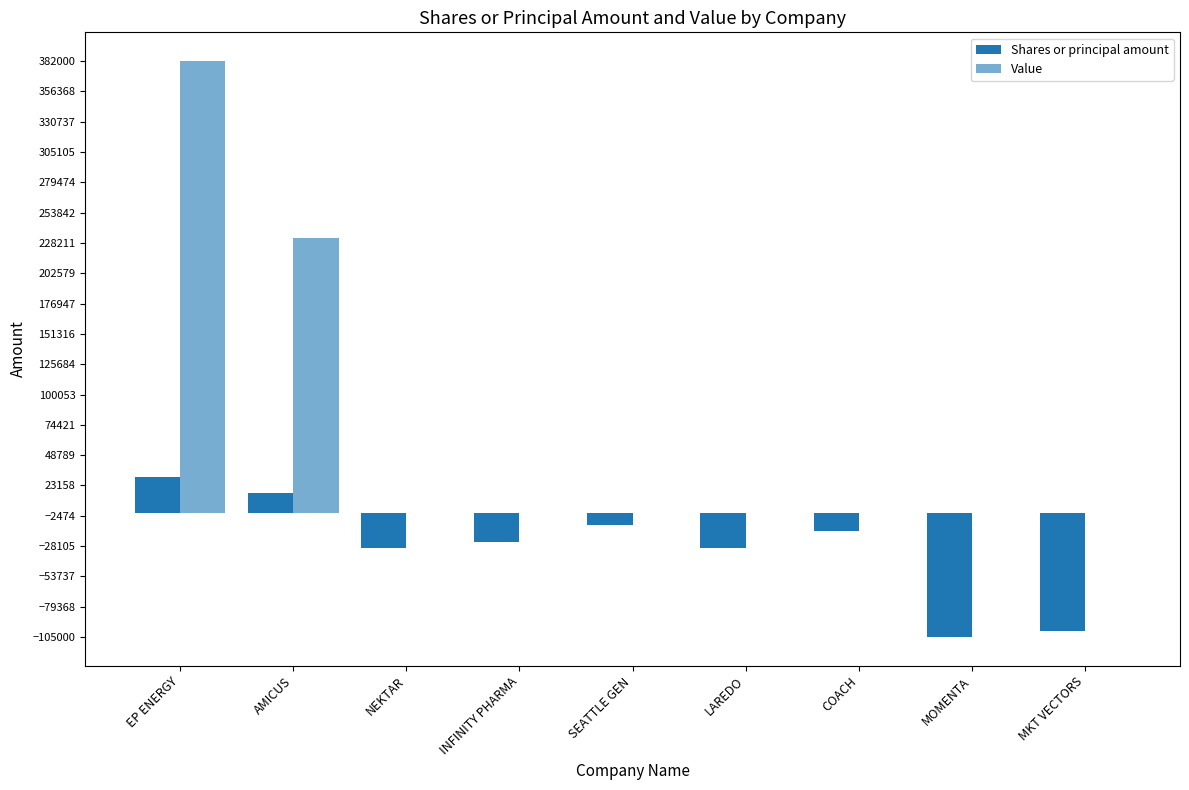

List the series in order of their overall mean, lowest first.

Shares or principal amount, Value